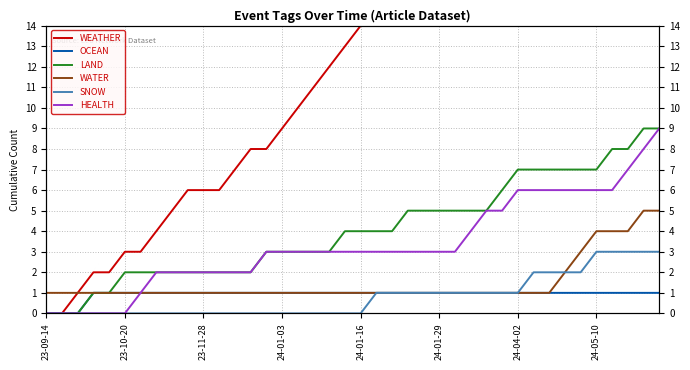

What is the maximum value for SNOW?

3